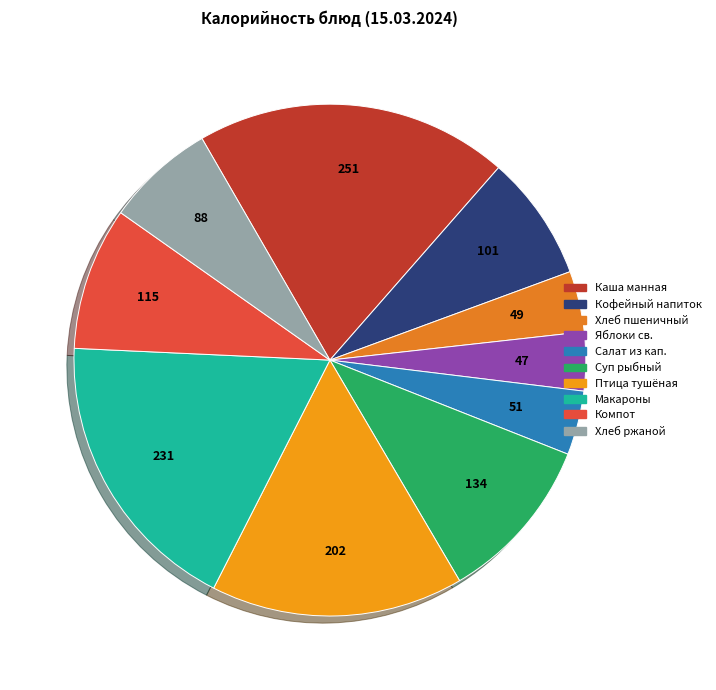

Count the number of slices in the pie.

10